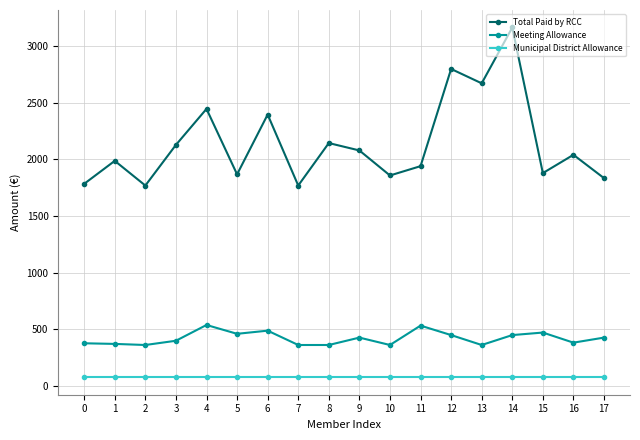

How many lines are shown in the chart?

3